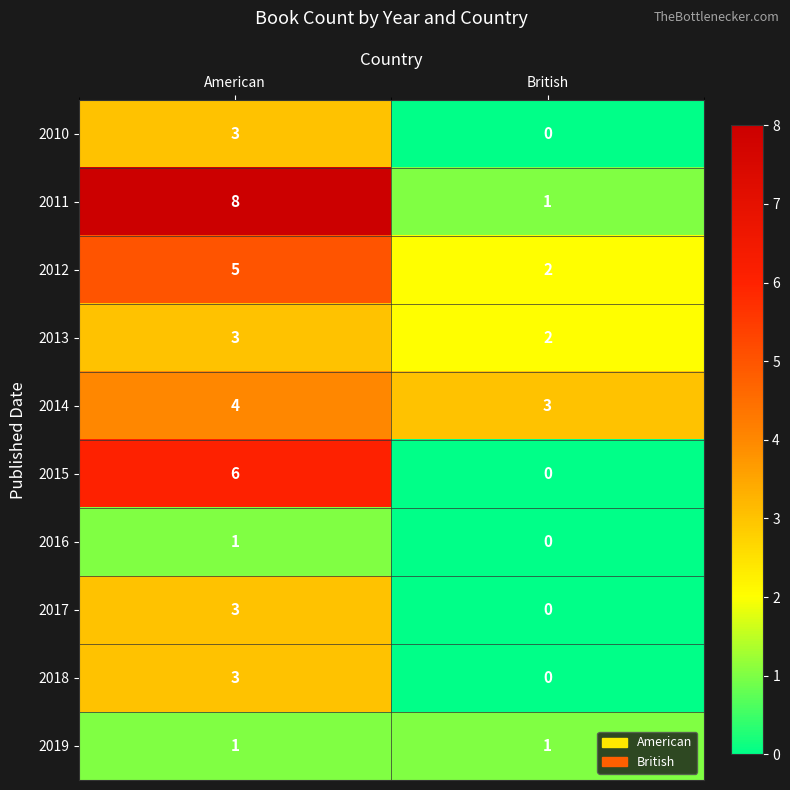

What is the maximum value shown in the chart?

8